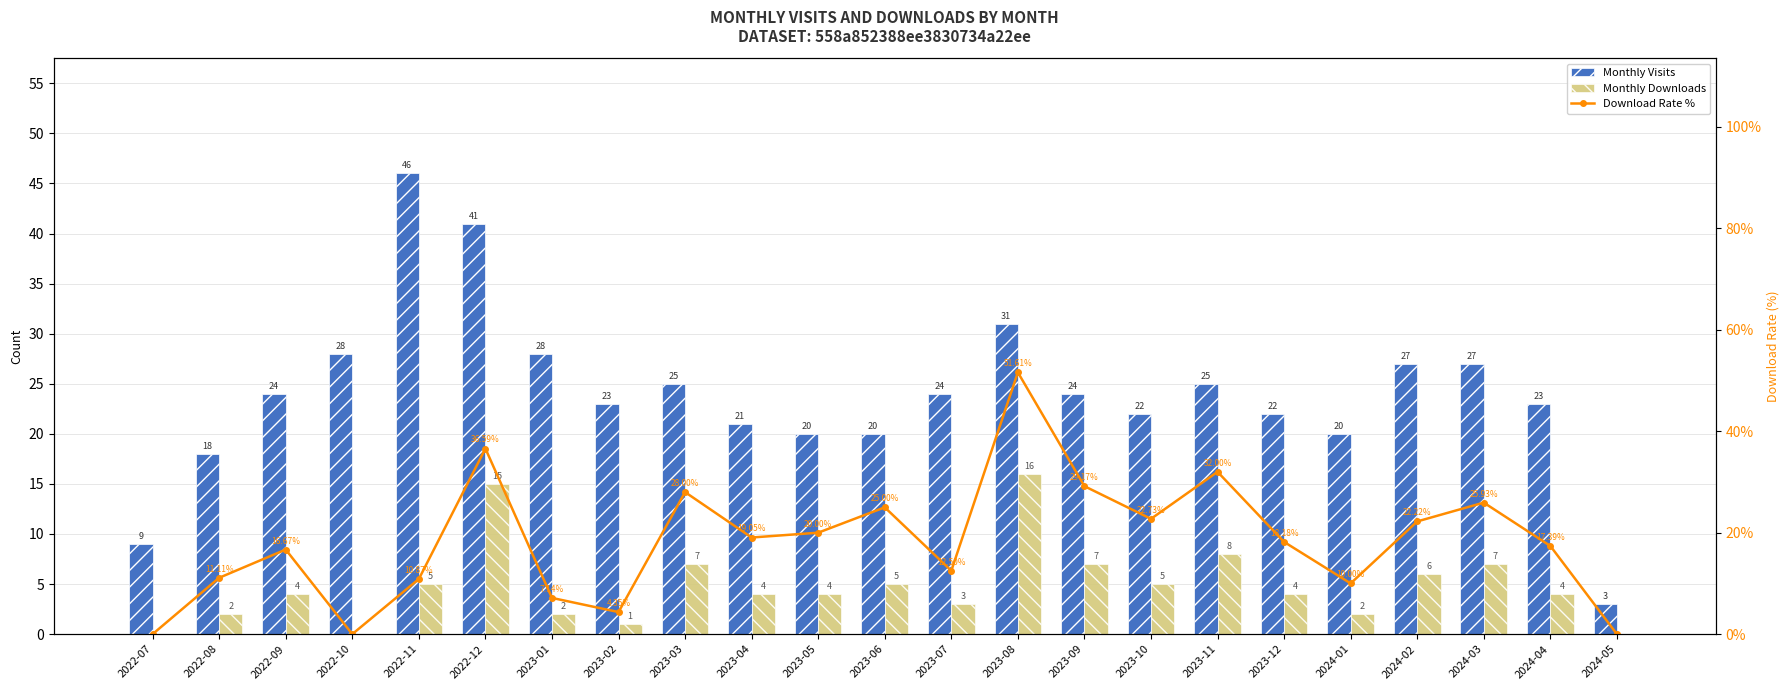

What is the value of the Download Rate % bar at the 7th from the left?

7.1